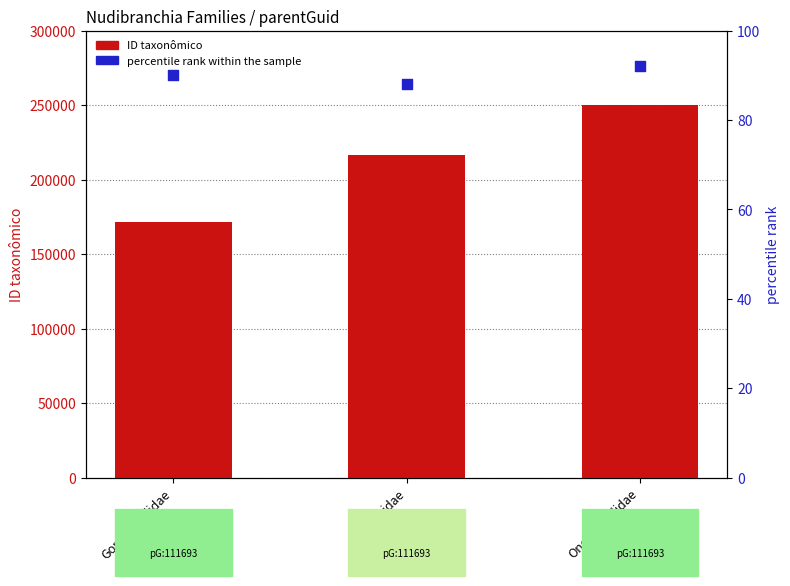

What are all the series names shown in the legend?

ID taxonômico, percentile rank within the sample